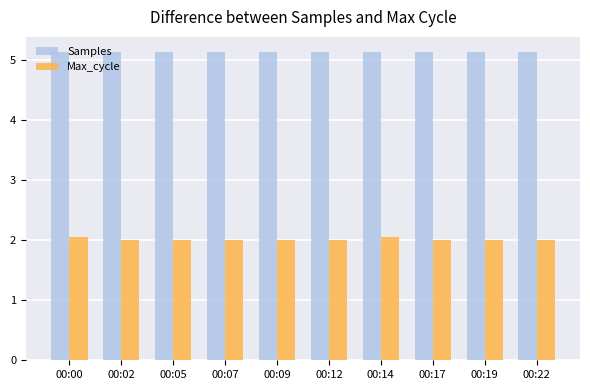

What are all the series names shown in the legend?

Samples, Max_cycle